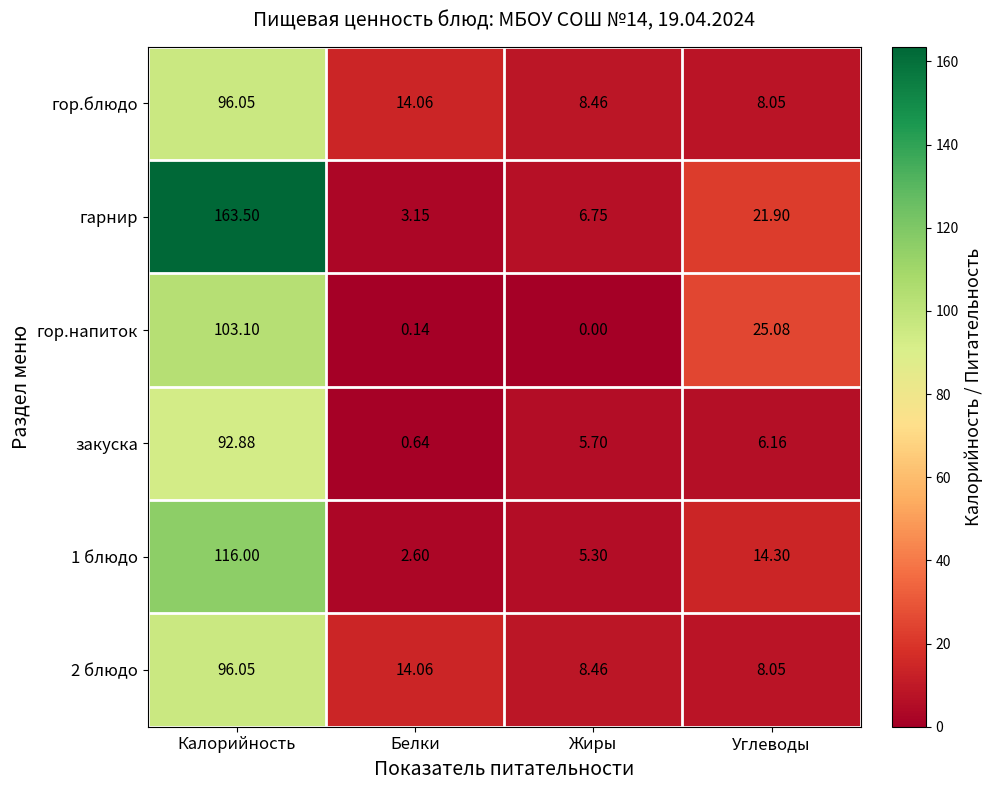

Which category has the lowest value in the 2 блюдо series?

Углеводы